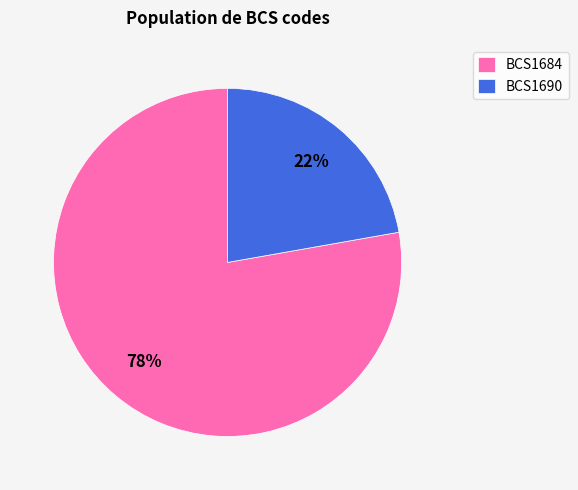

Which category has the biggest portion of the pie?

BCS1684